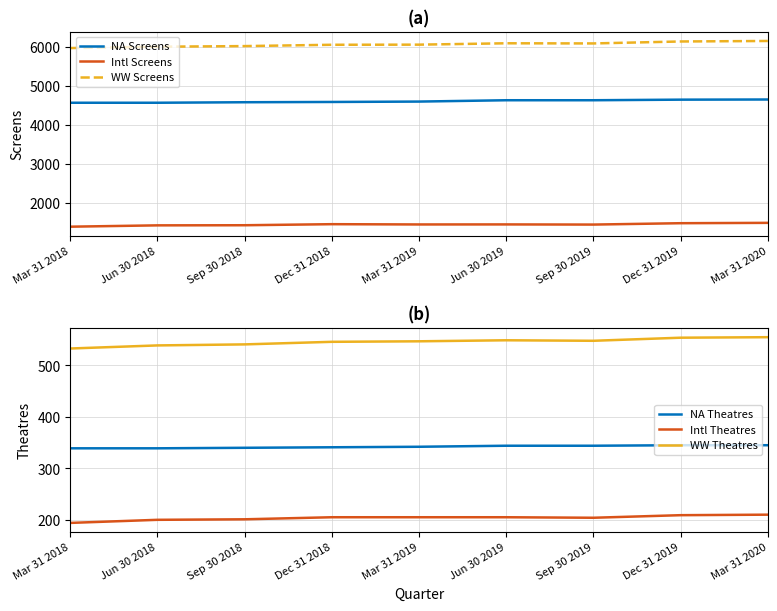

The value of Intl Screens at Jun 30 2018 is 1432. True or false?

True